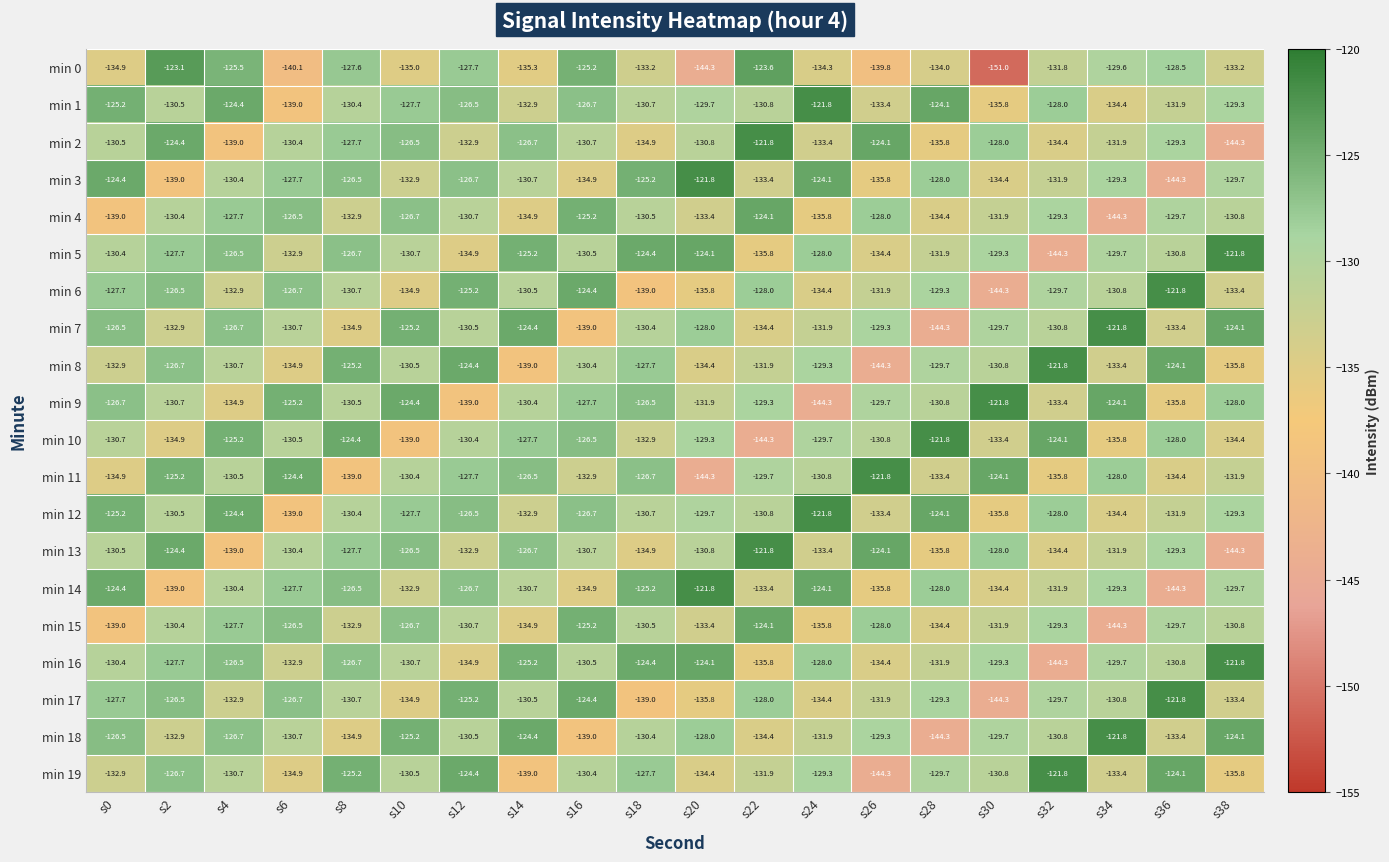

Which category has the lowest value across all series?

s30